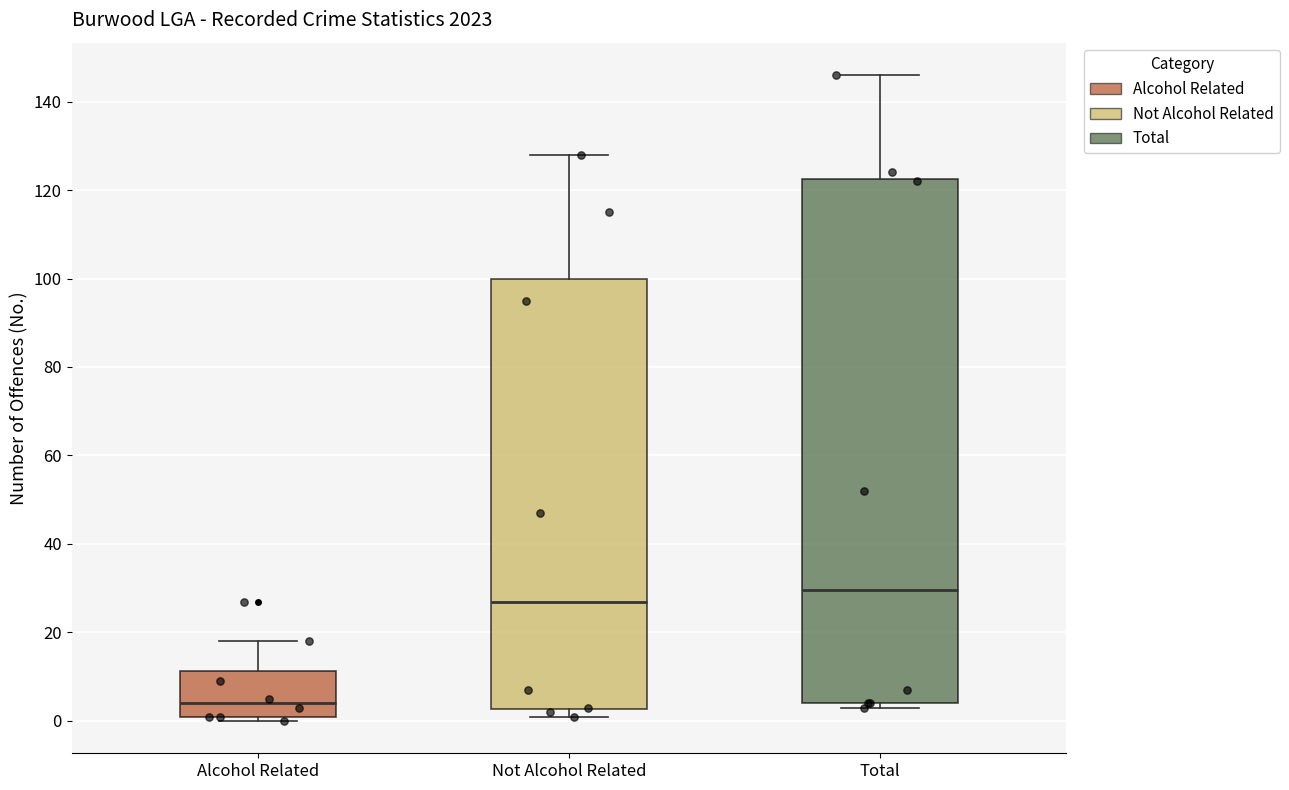

Reading left to right, read every box against the y-axis: the position of its median line, the range the box covers, and the ends of its whiskers. The values are not printed on the chart, so give them approximately, as read against the axis.

Alcohol Related: median 4, box 2 to 12, whiskers 0 to 18
Not Alcohol Related: median 28, box 2 to 100, whiskers 2 (just below the box's lower edge) to 128
Total: median 30, box 4 to 122, whiskers 4 (just below the box's lower edge) to 146